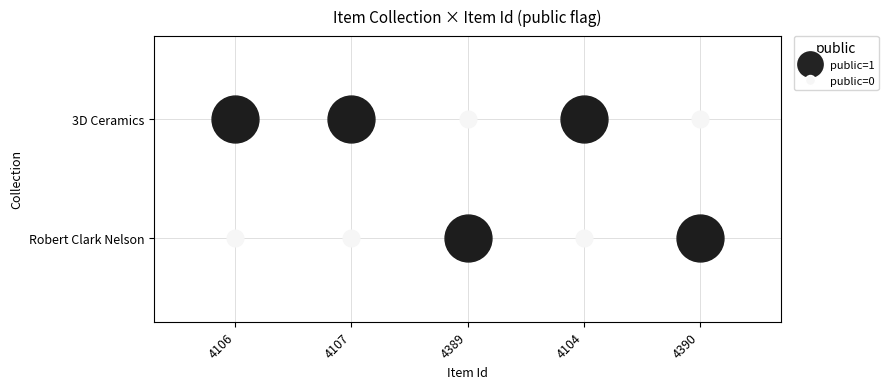

At 4390, list the series in order from smallest to largest.

3D Ceramics, Robert Clark Nelson